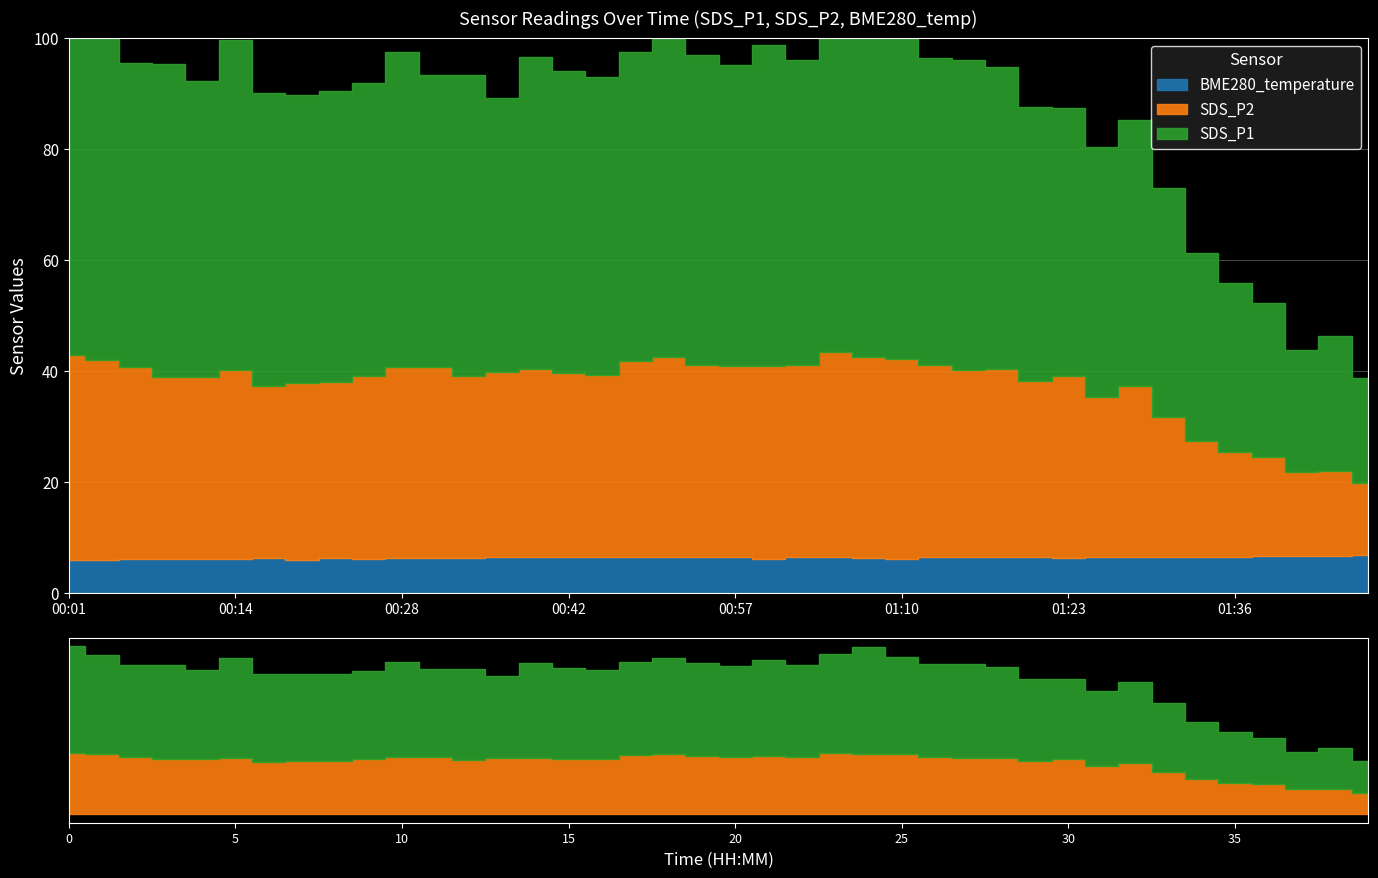

True or false: SDS_P1 has more than 1 interior local peaks.

True